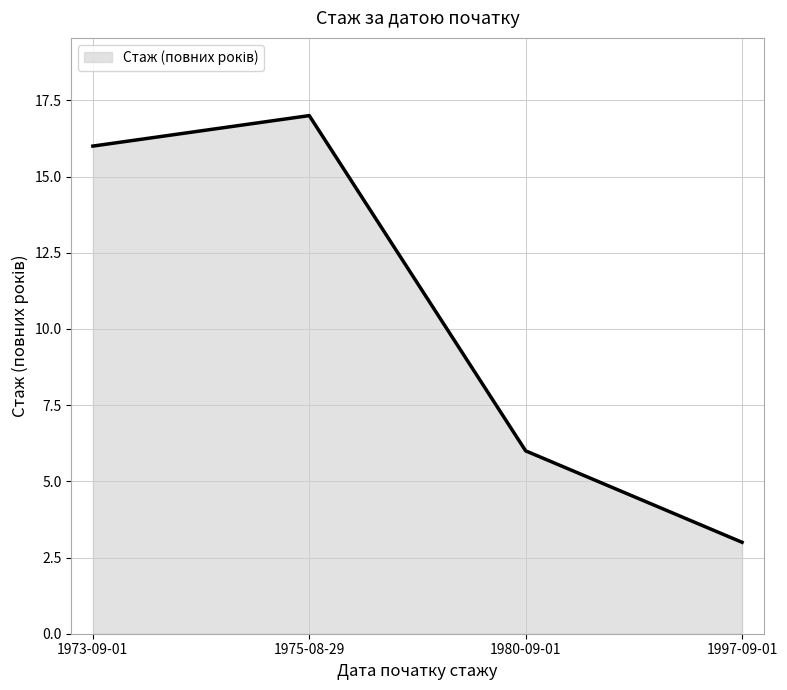

Where is the data nearest to the value 10?

1980-09-01